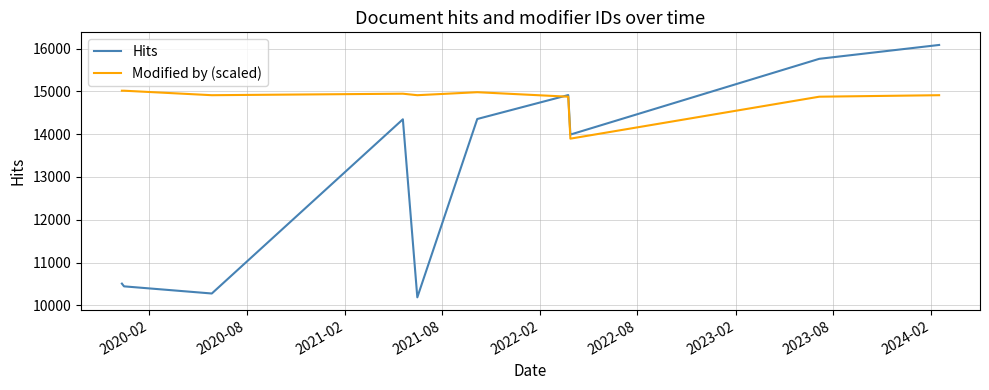

What is the maximum value shown in the chart?

16084